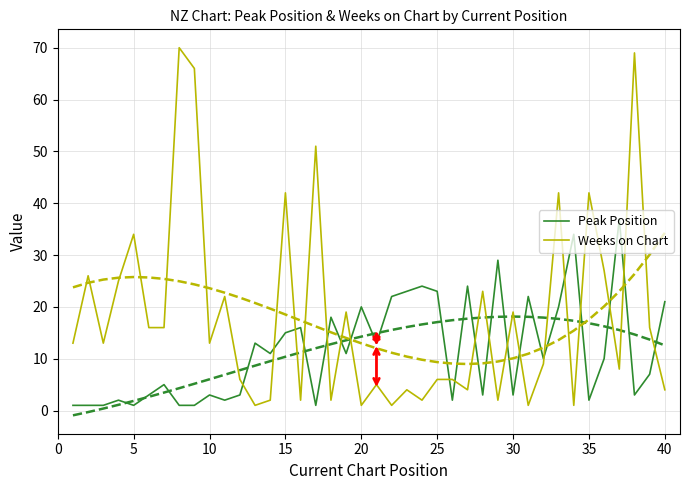

How many times do Peak Position and Weeks on Chart cross each other?

19